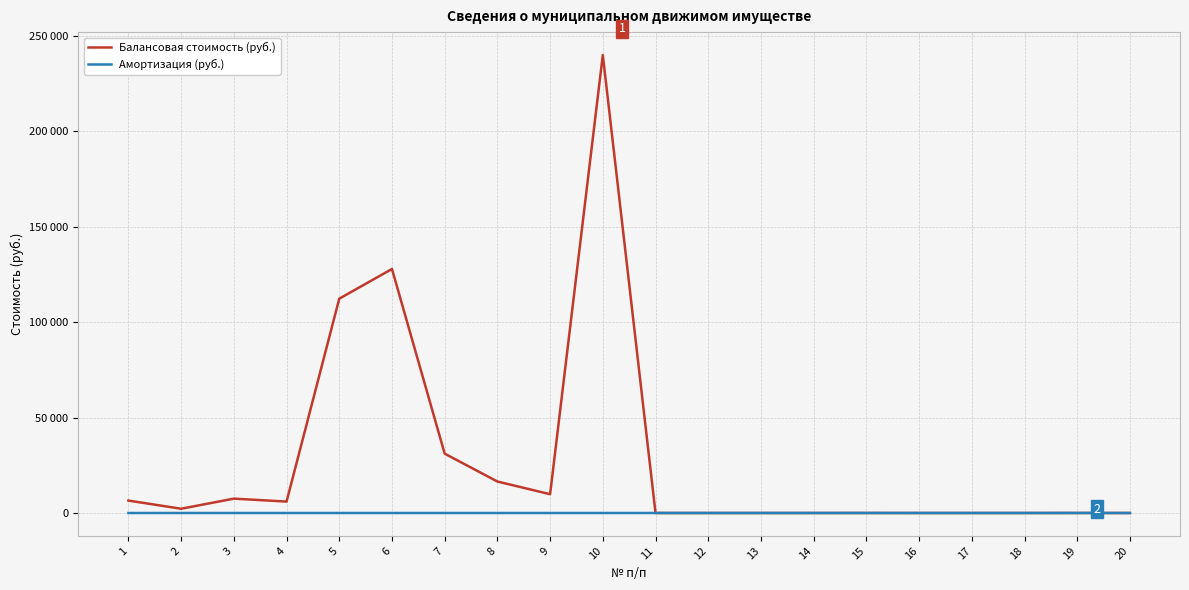

What is the total value across all series at 5?

112308.0